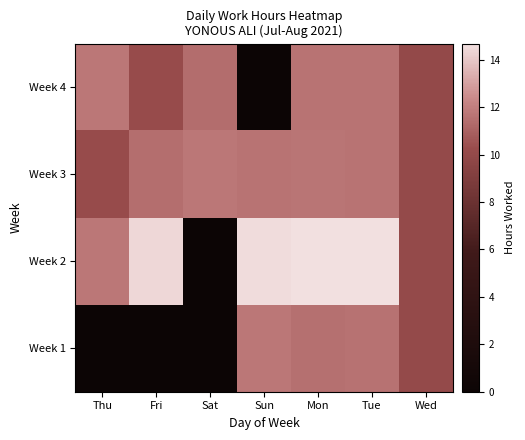

What is the difference between the highest and lowest values at Thu?

11.7